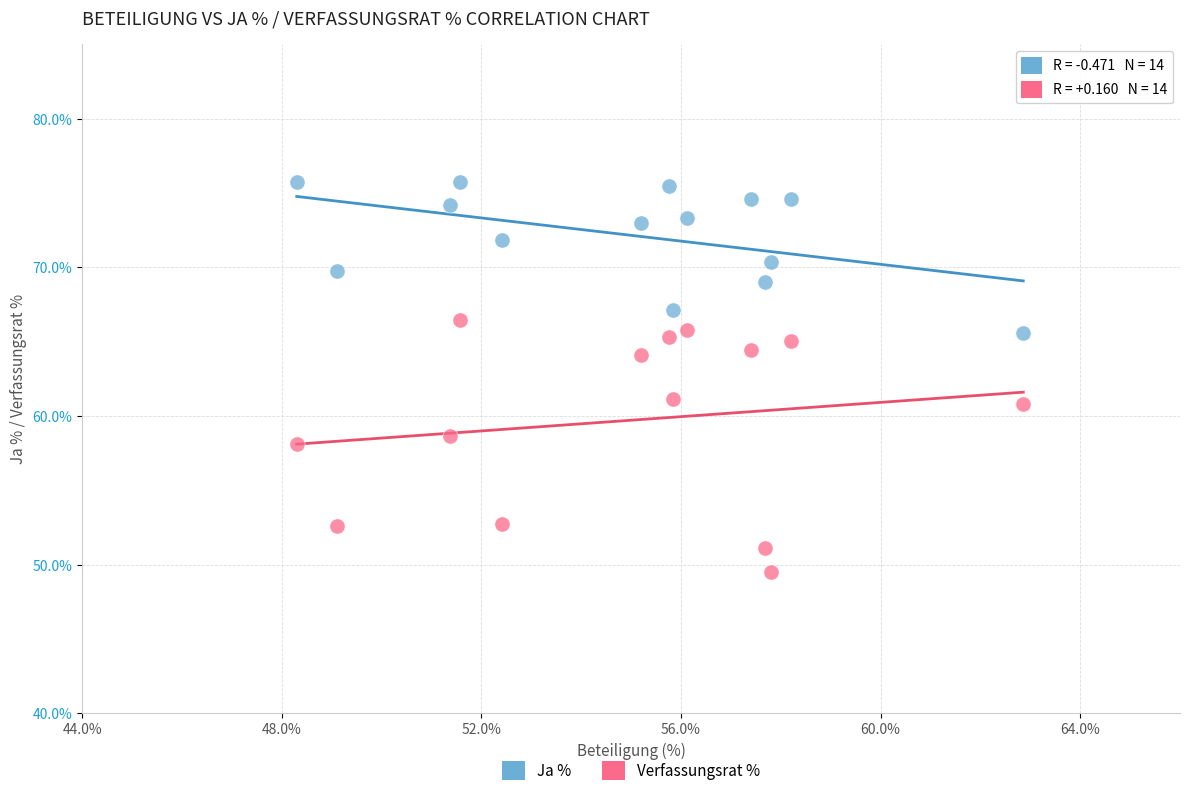

Which series has the largest Y range (max minus min)?

Verfassungsrat %